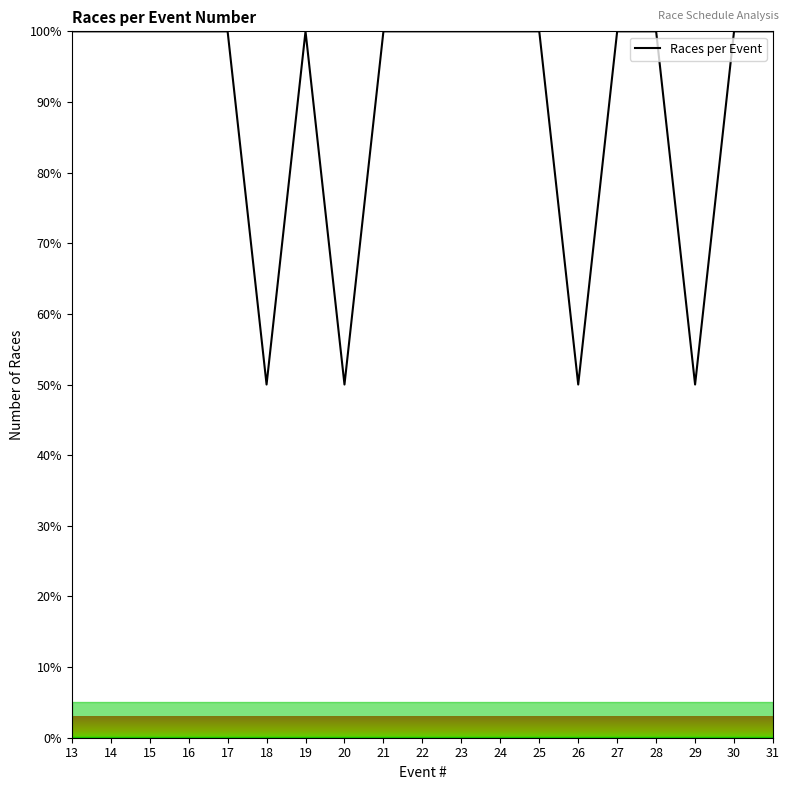

What is the change in value from 17 to 29?

-50